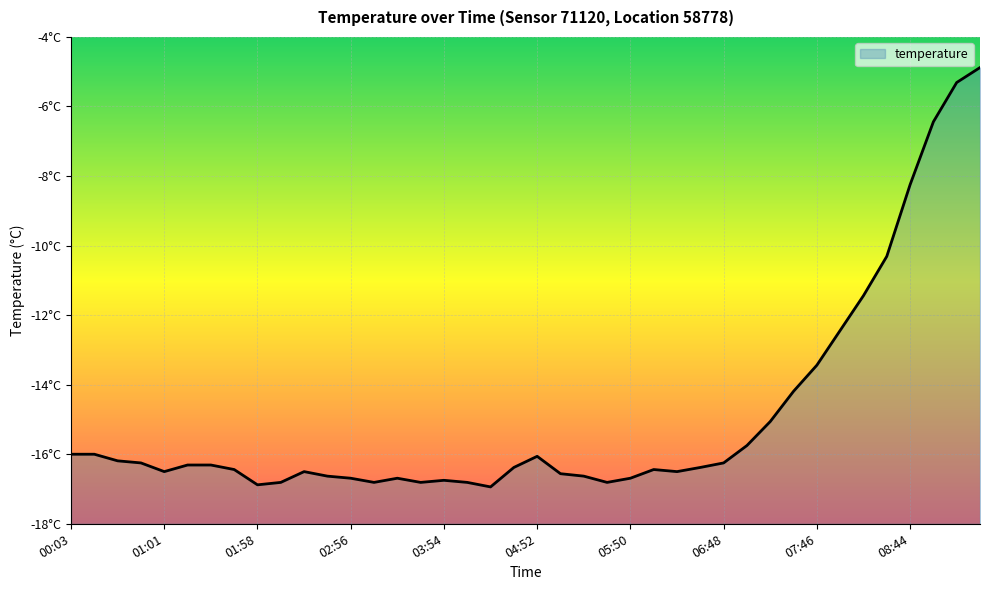

What is the label of the 16th point from the right?

05:50